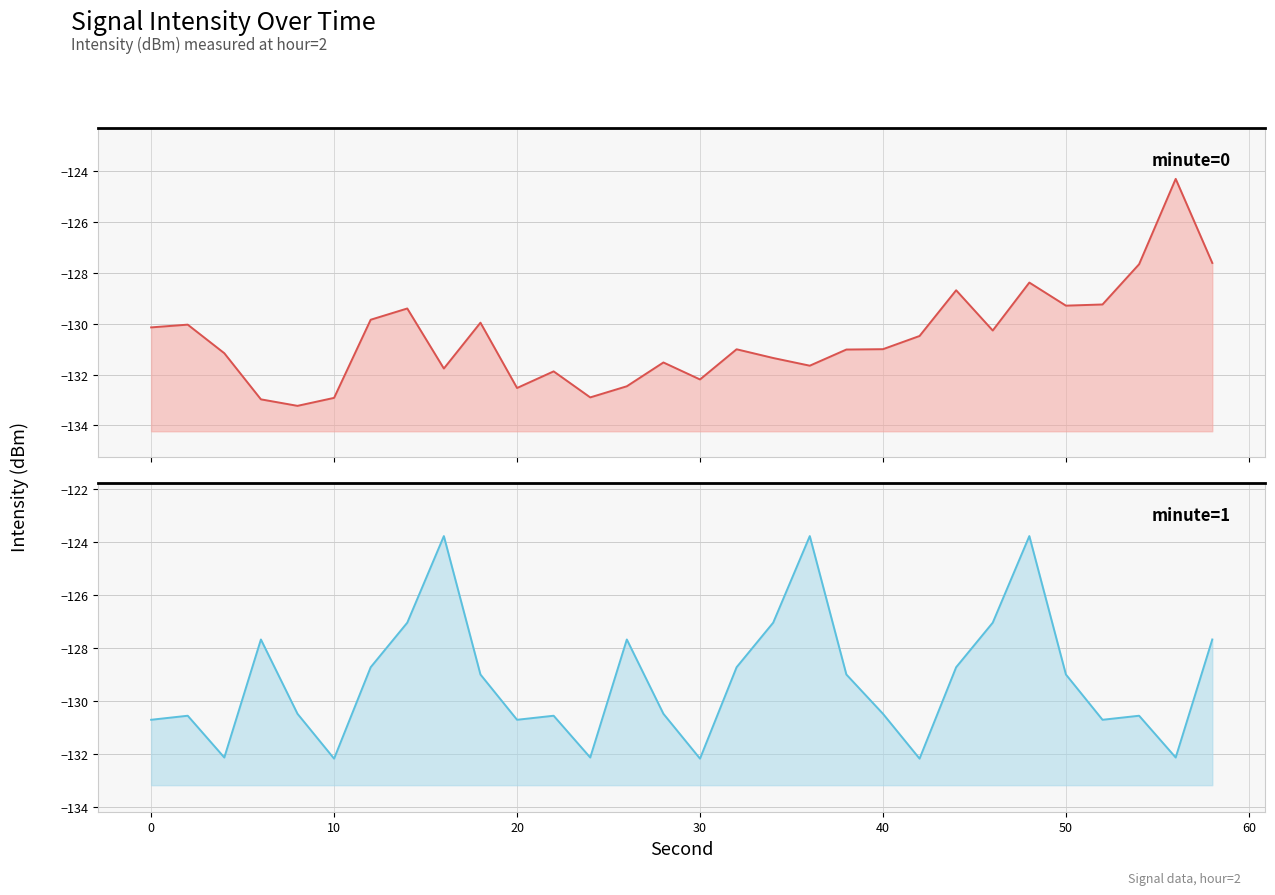

True or false: minute=1 and minute=0 cross at least once.

True